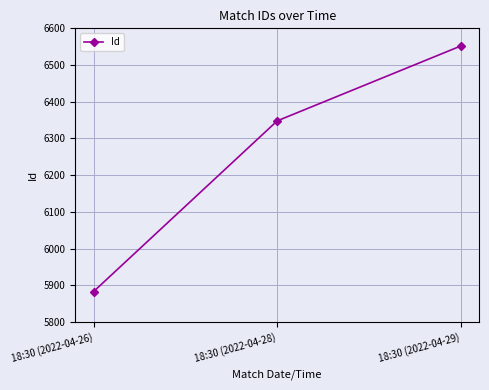

Rank the categories by value from highest to lowest.

18:30 (2022-04-29), 18:30 (2022-04-28), 18:30 (2022-04-26)